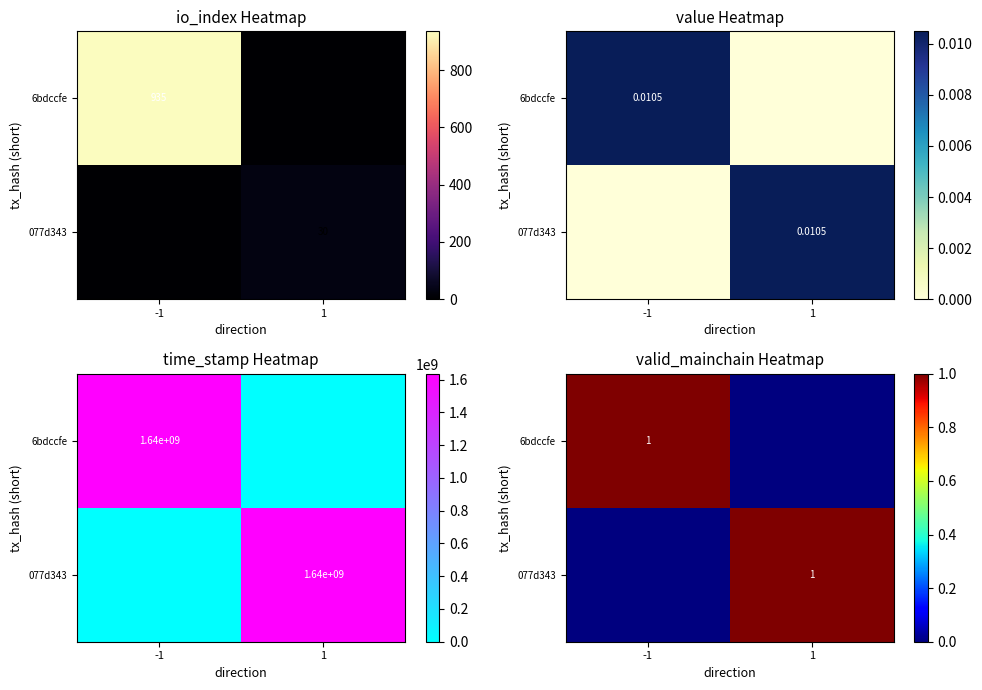

How many 077d343 values are between 0 and 1?

2